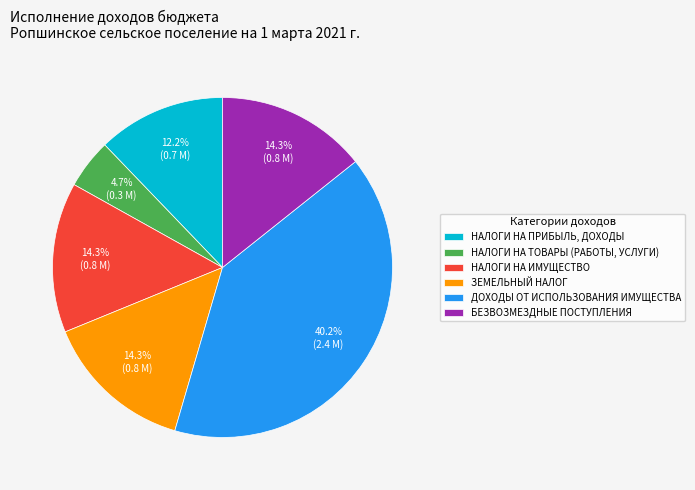

Does ДОХОДЫ ОТ ИСПОЛЬЗОВАНИЯ ИМУЩЕСТВА account for over 50% of the chart?

No